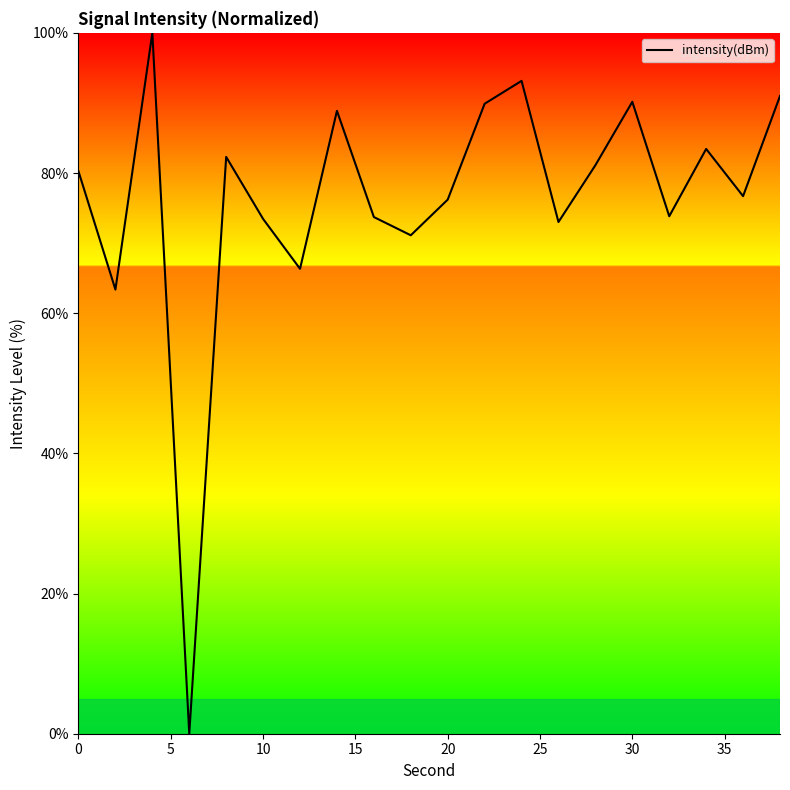

What is the maximum value shown in the chart?

100.0